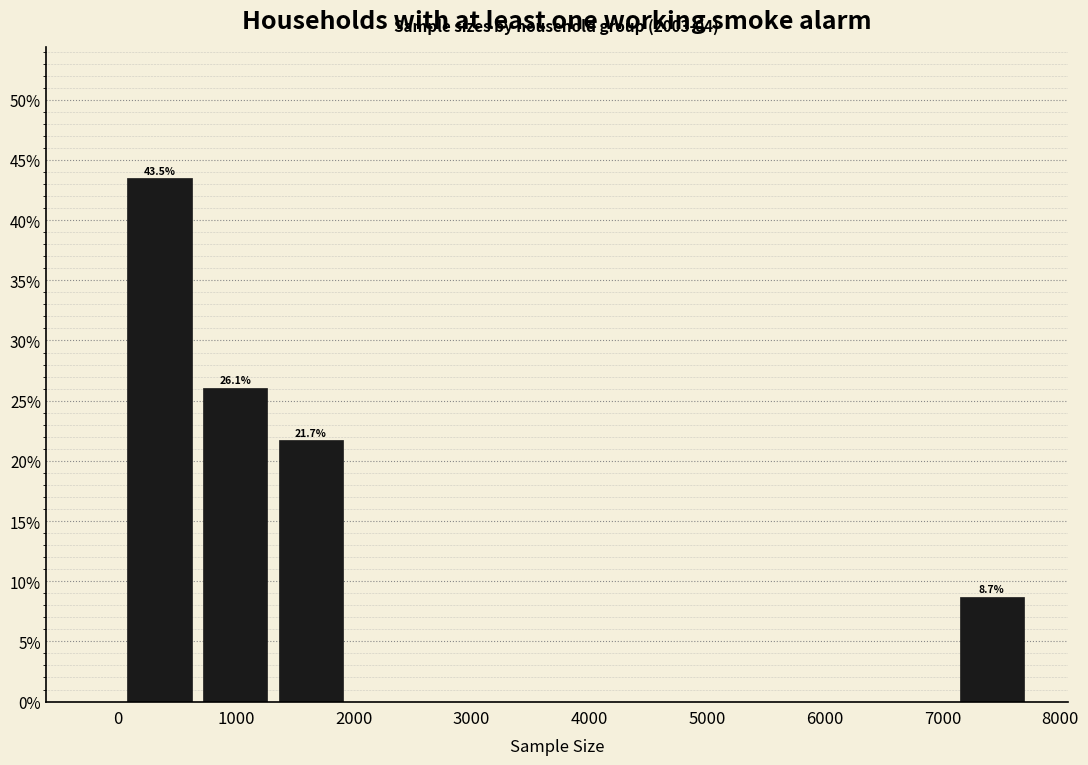

Which range on the x-axis has the tallest bar?

0 to 700